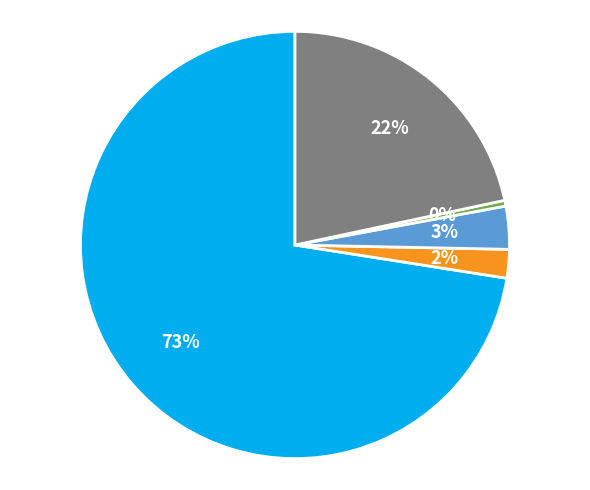

To the nearest percent, what is the average slice percentage?

20%